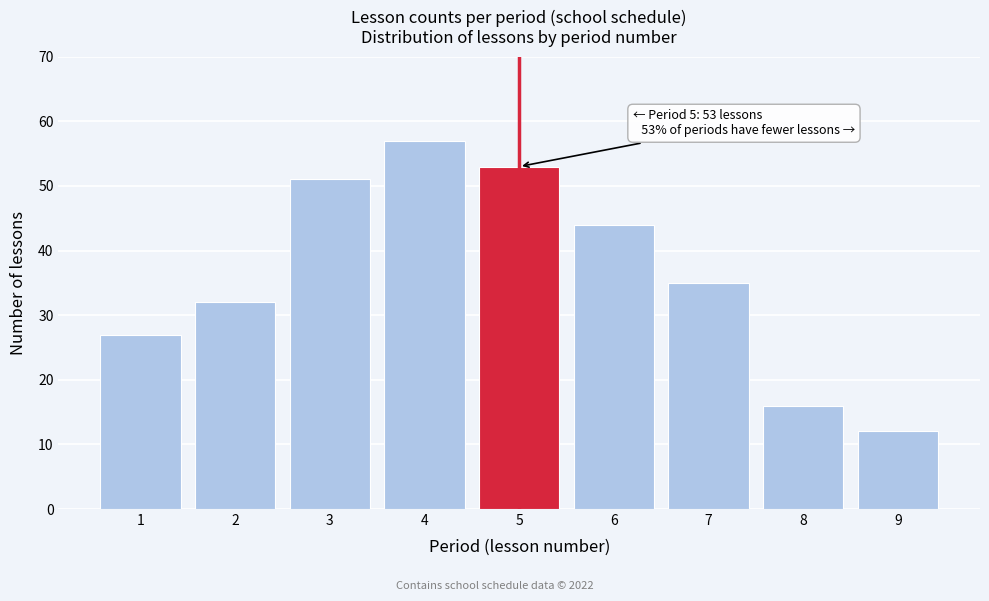

Reading left to right, what are all the values shown in this chart?

1=27	2=32	3=51	4=57	5=53	6=44	7=35	8=16	9=12